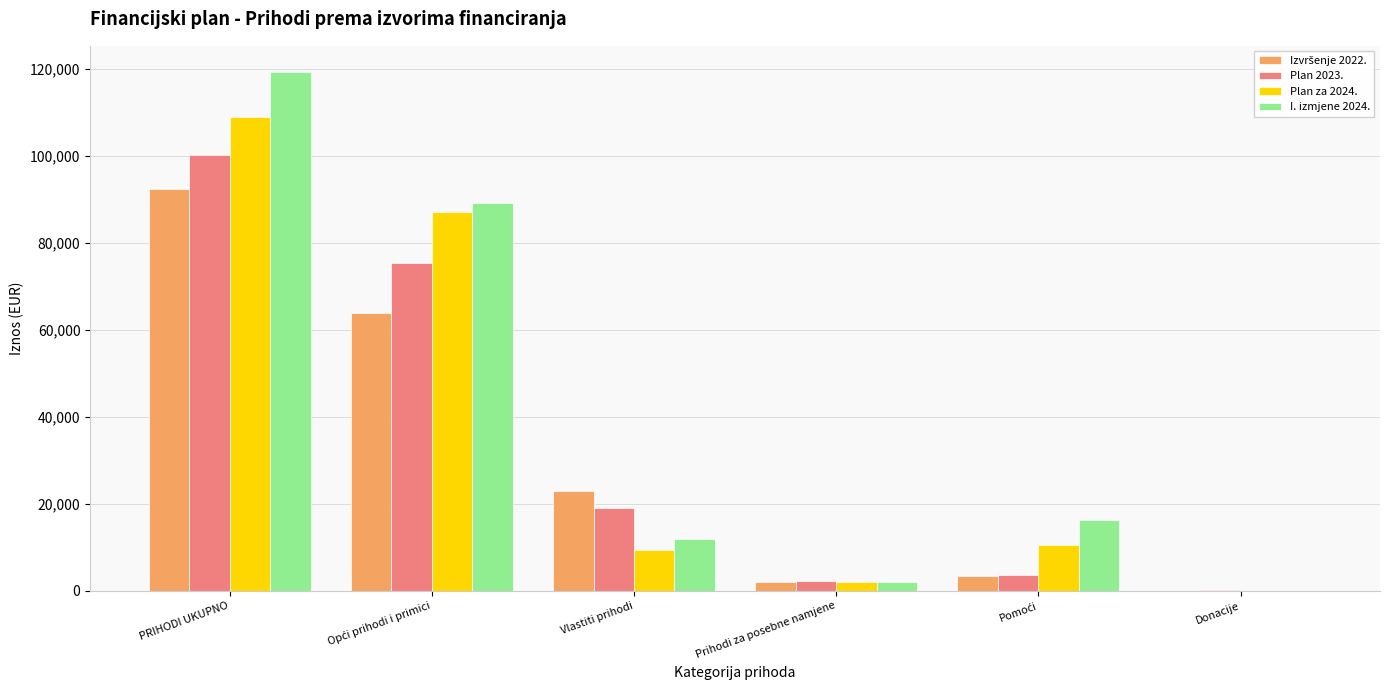

What is the approximate value of I. izmjene 2024. at Donacije?

50.0